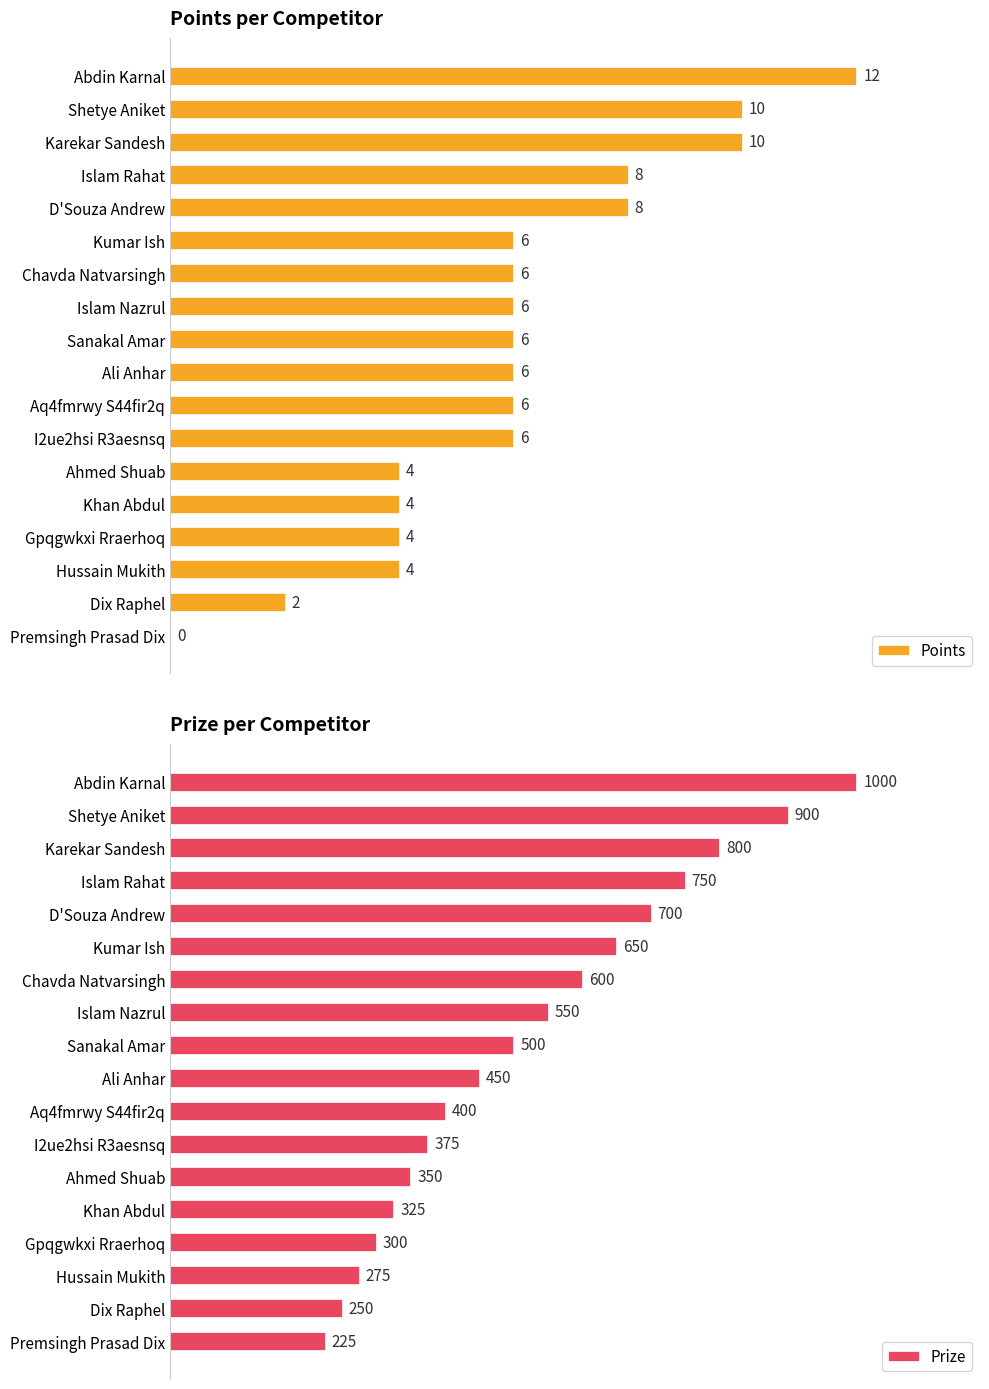

List the labels in order of Prize value, largest first.

Abdin Karnal, Shetye Aniket, Karekar Sandesh, Islam Rahat, D'Souza Andrew, Kumar Ish, Chavda Natvarsingh, Islam Nazrul, Sanakal Amar, Ali Anhar, Aq4fmrwy S44fir2q, I2ue2hsi R3aesnsq, Ahmed Shuab, Khan Abdul, Gpqgwkxi Rraerhoq, Hussain Mukith, Dix Raphel, Premsingh Prasad Dix